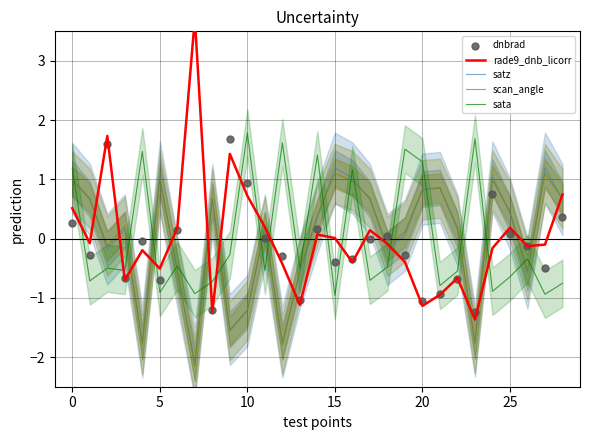

Is it true that satz equals 0.7 at 0?

False